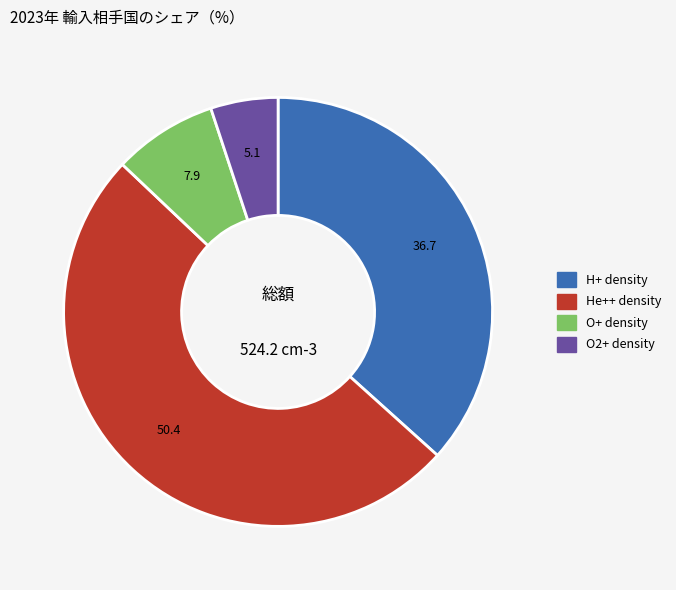

Does any single category account for the majority?

Yes